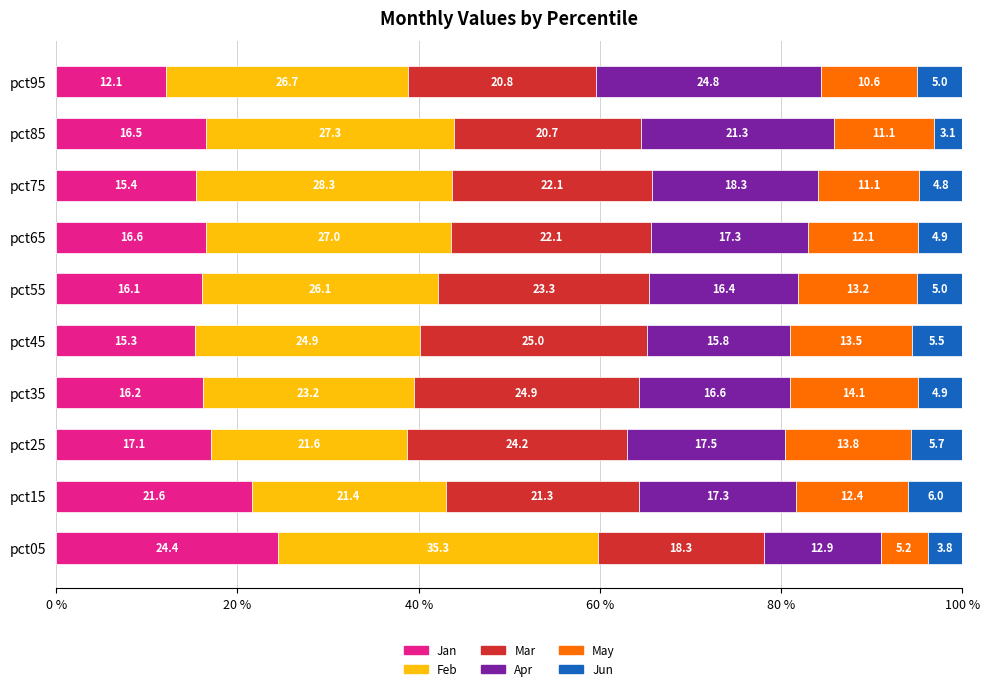

Is it true that Jan equals 12.1 at pct95?

True